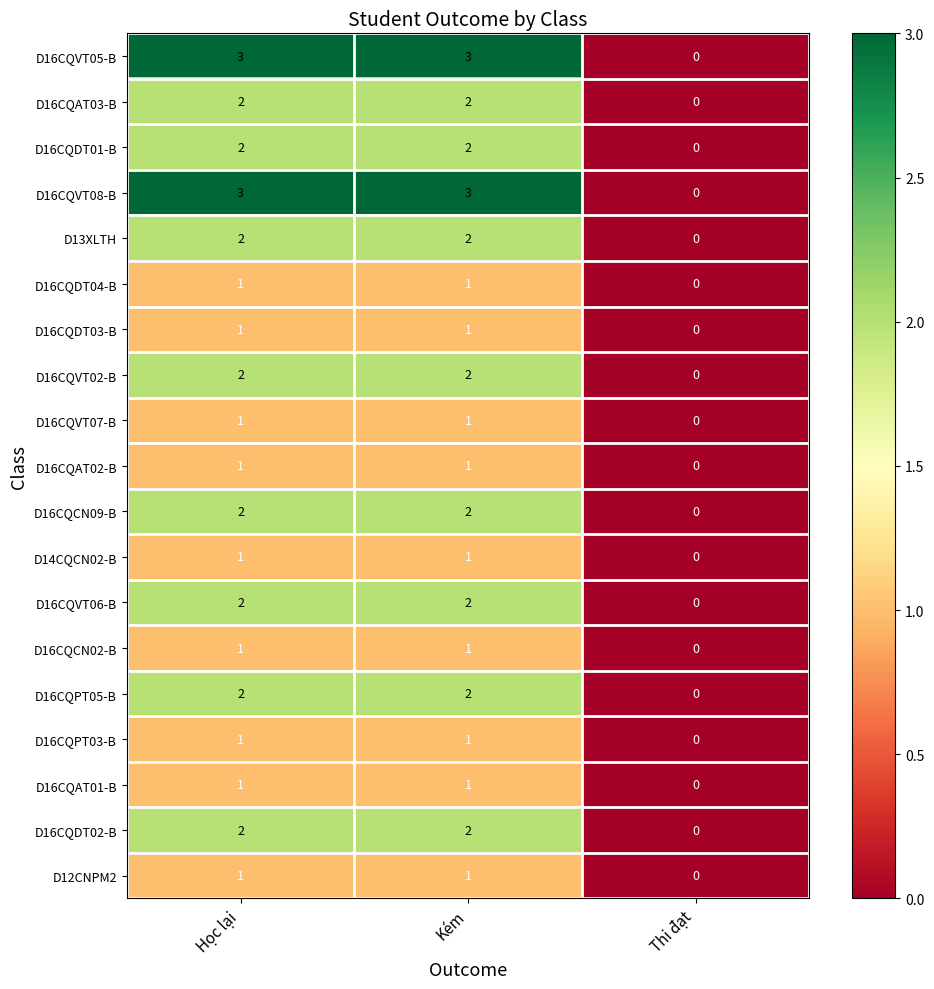

At which label does D12CNPM2 reach its peak?

Học lại